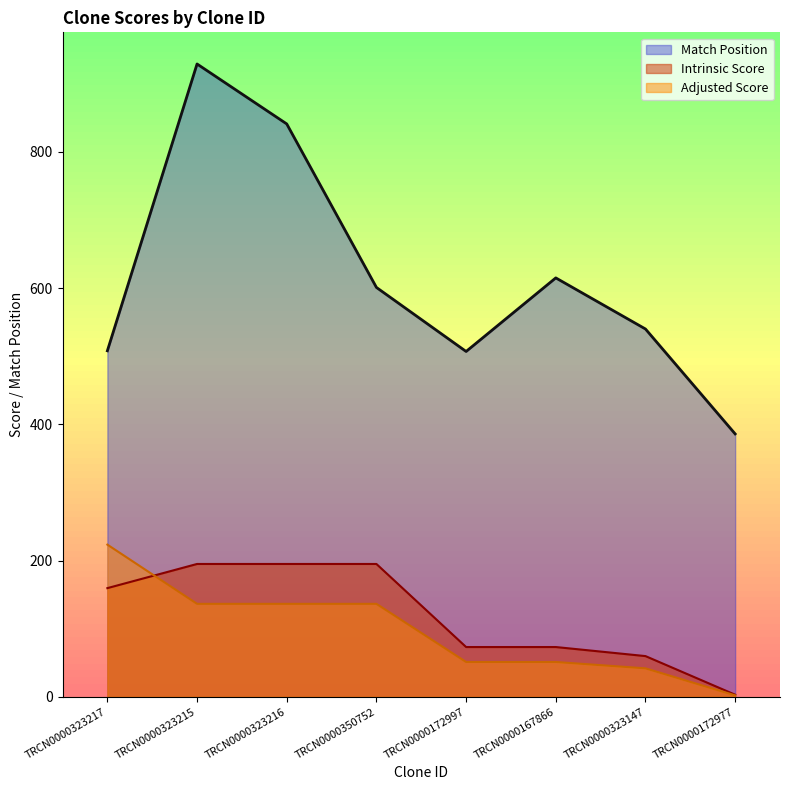

What is the sum of the Adjusted Score values at TRCN0000172997 and TRCN0000323217?

274.7